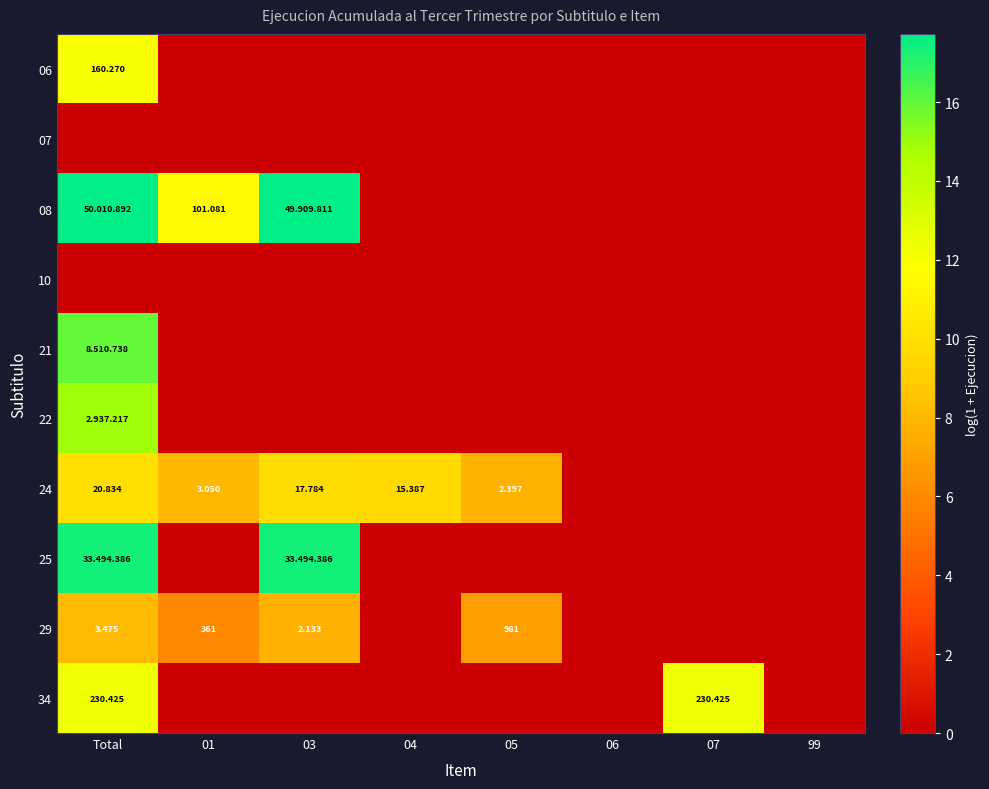

Where is 08 nearest to the value 8?

01